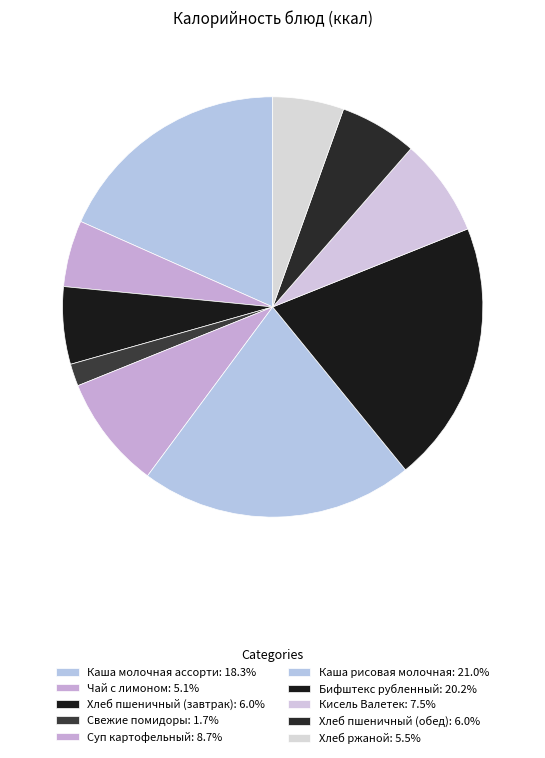

How many segments does this pie chart have?

10